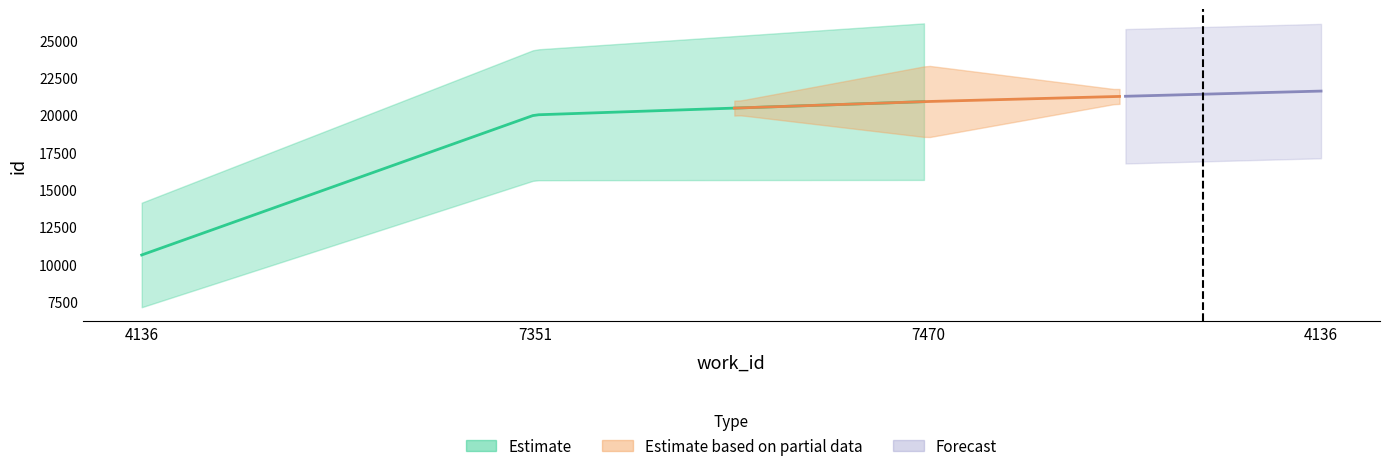

Reading left to right, transcribe all the data shown in this chart.

4136=10623	7351=20004	7470=20899	4136=21598